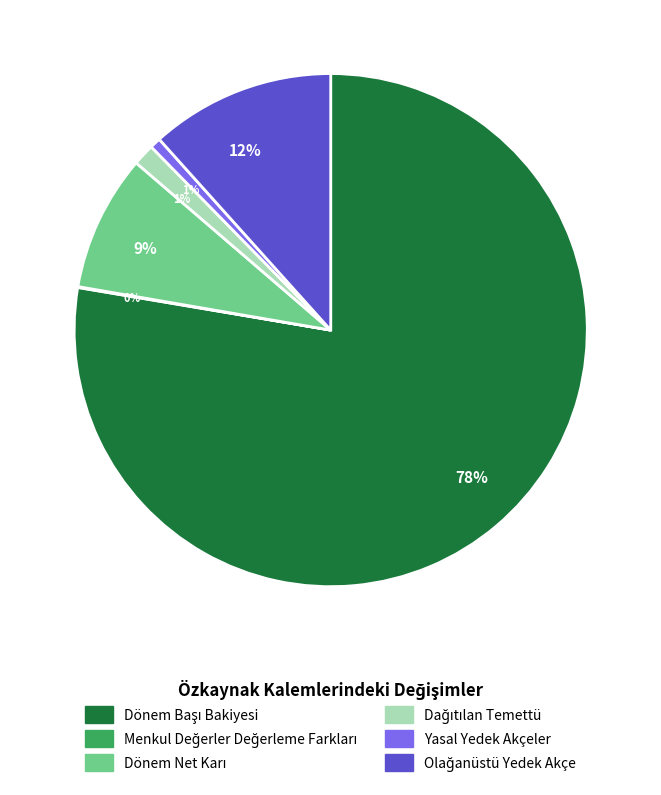

To the nearest percent, what is the average slice percentage?

17%